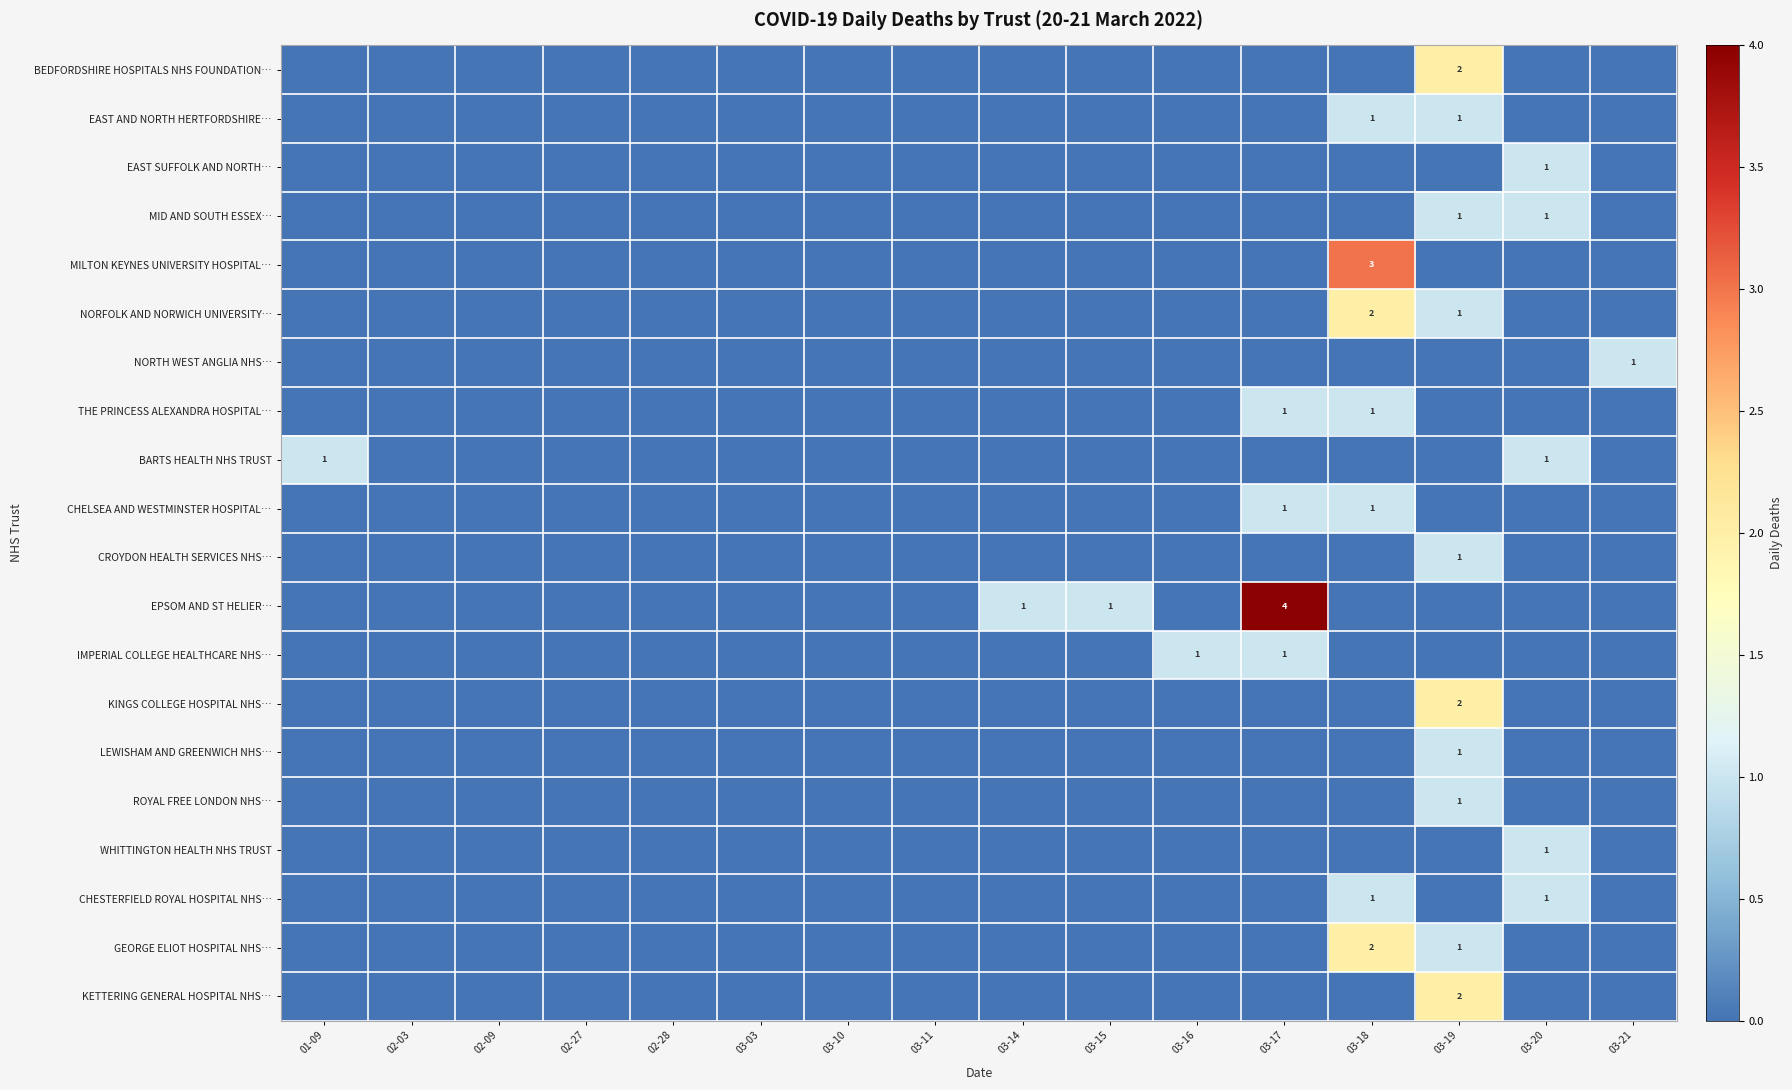

The THE PRINCESS ALEXANDRA HOSPITAL… series shows 1 at 03-18. True or false?

True